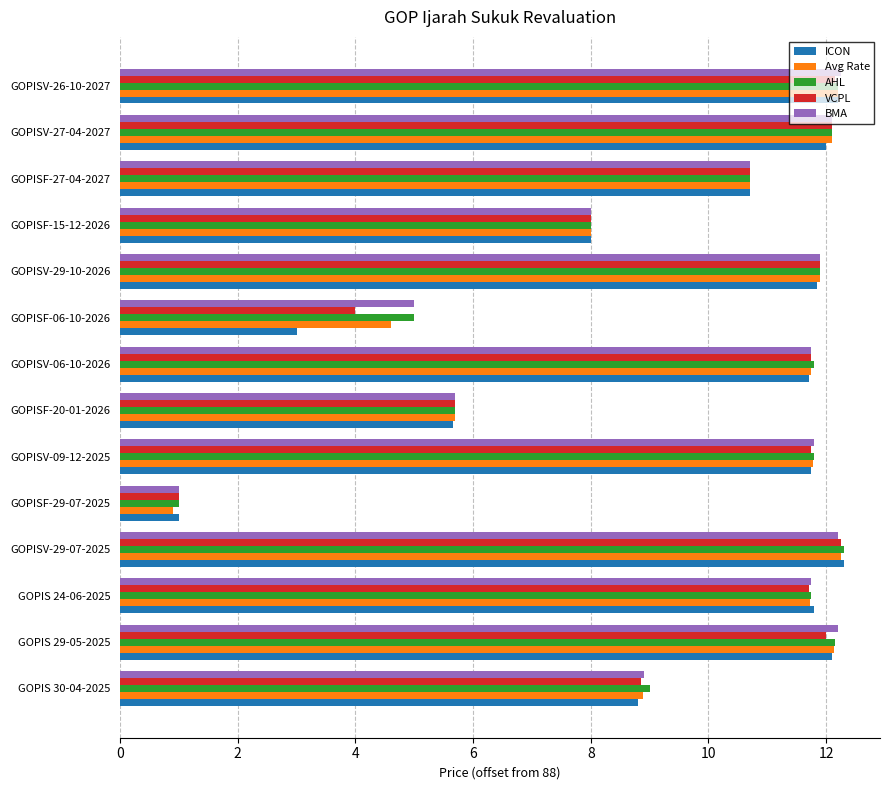

The value of ICON at GOPISV-27-04-2027 is 8.3. True or false?

False